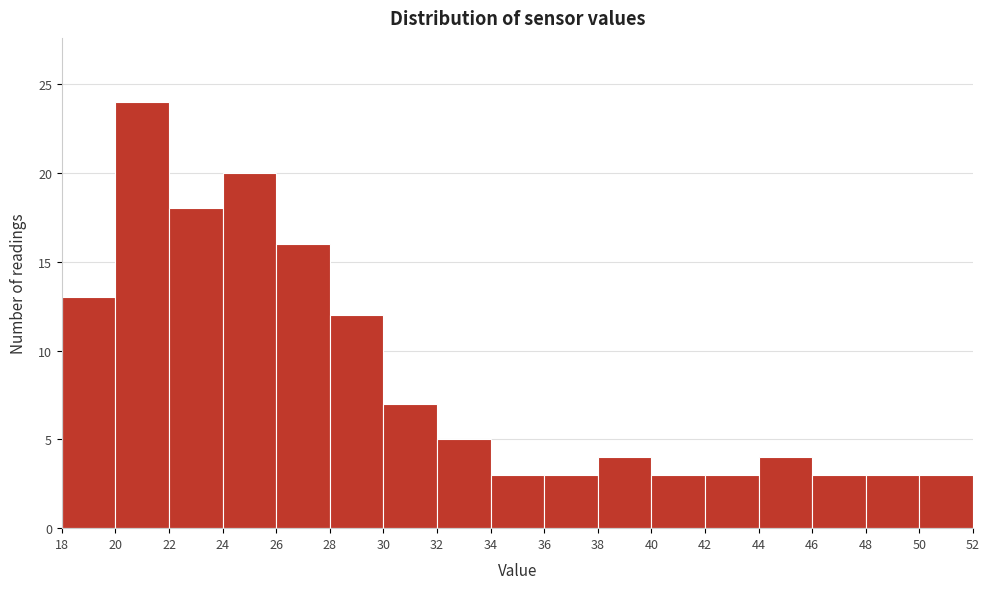

Reading left to right, list every bar in this chart as the range it spans on the x-axis followed by its height. The values are not printed on the chart, so give them approximately, as read against the axis.

18 to 20: 13
20 to 22: 24
22 to 24: 18
24 to 26: 20
26 to 28: 16
28 to 30: 12
30 to 32: 7
32 to 34: 5
34 to 36: 3
36 to 38: 3
38 to 40: 4
40 to 42: 3
42 to 44: 3
44 to 46: 4
46 to 48: 3
48 to 50: 3
50 to 52: 3